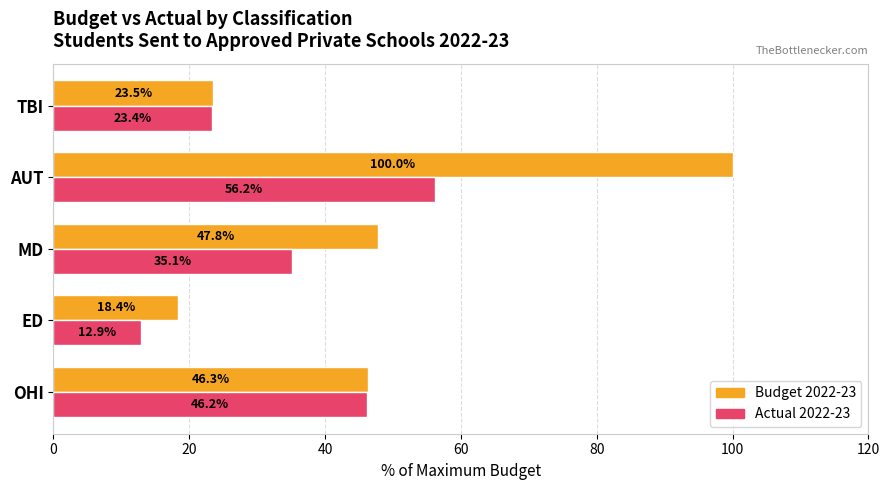

Between OHI and AUT, which series saw the biggest shift?

Budget 2022-23